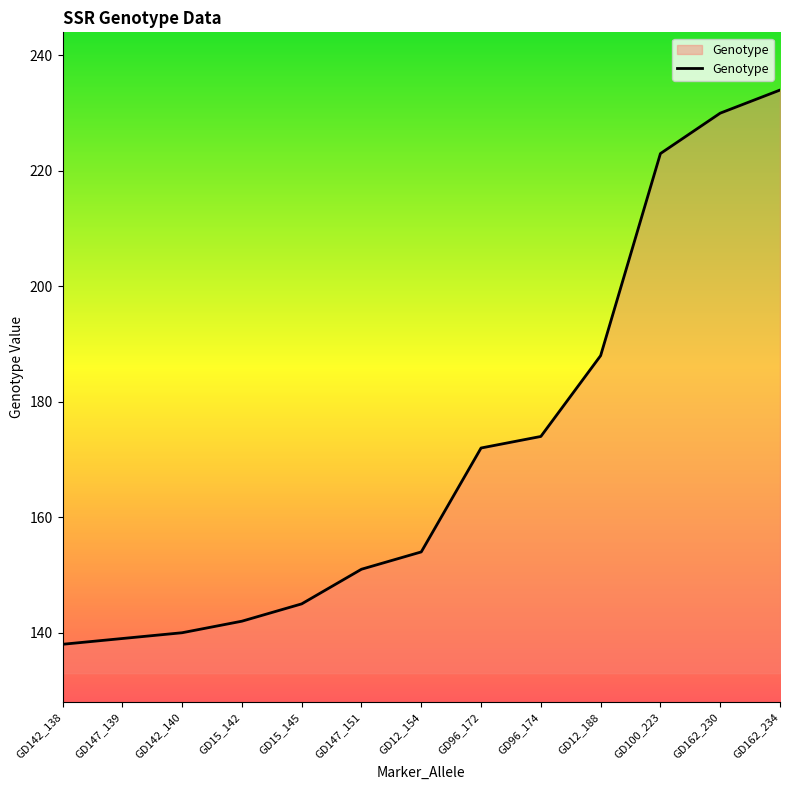

At which label is the value closest to 186?

GD12_188